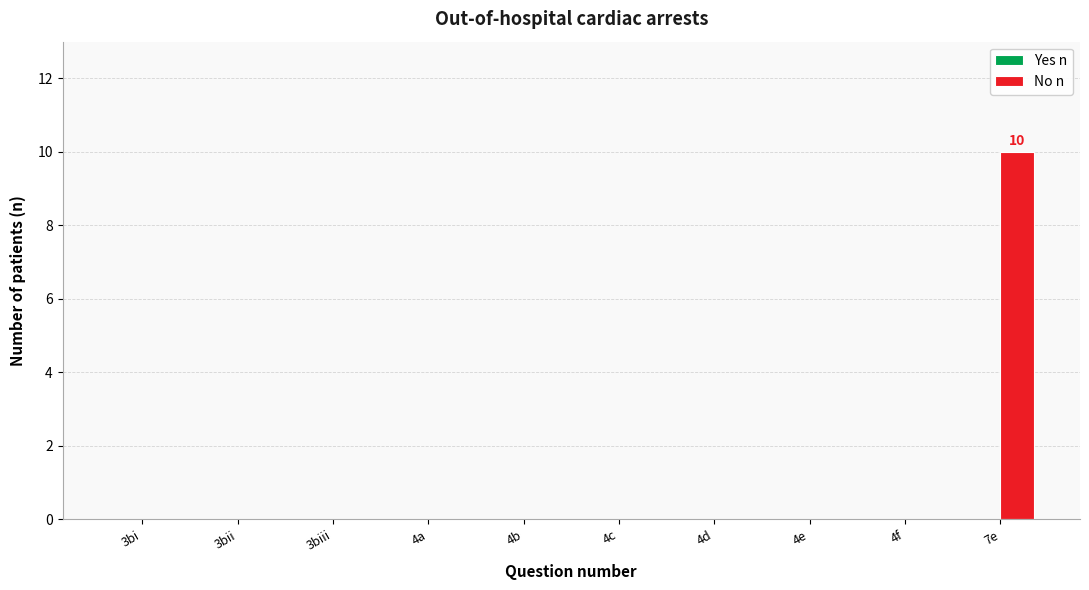

Between 7e and 4d, which is larger?

7e